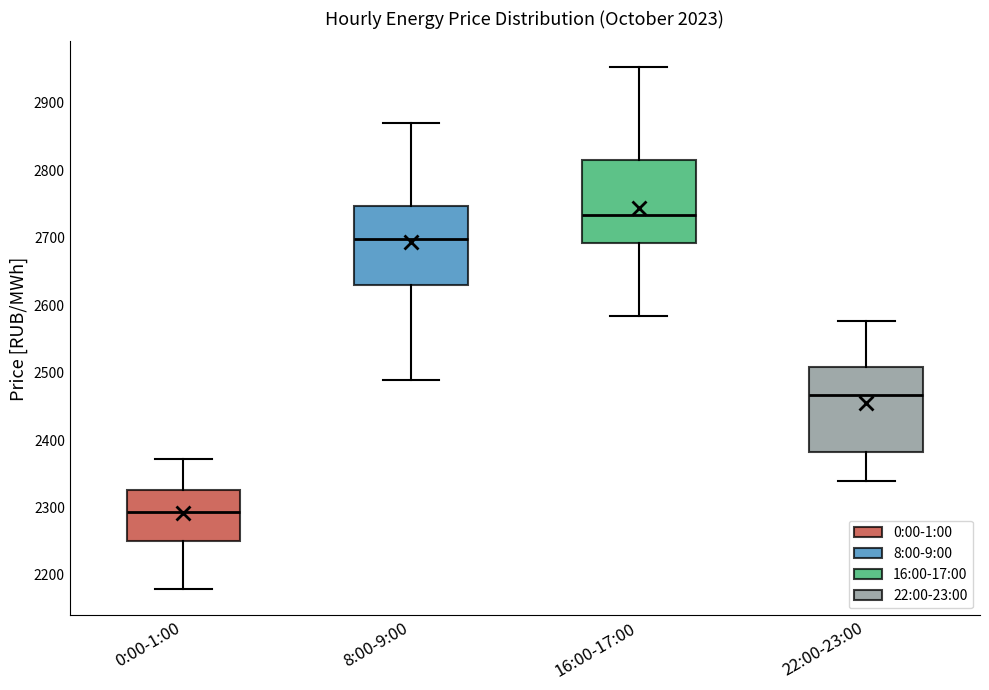

Reading left to right, read every box against the y-axis: the position of its median line, the range the box covers, and the ends of its whiskers. The values are not printed on the chart, so give them approximately, as read against the axis.

0:00-1:00: median 2290, box 2250 to 2330, whiskers 2180 to 2370
8:00-9:00: median 2700, box 2630 to 2750, whiskers 2490 to 2870
16:00-17:00: median 2730, box 2690 to 2820, whiskers 2580 to 2950
22:00-23:00: median 2470, box 2380 to 2510, whiskers 2340 to 2580